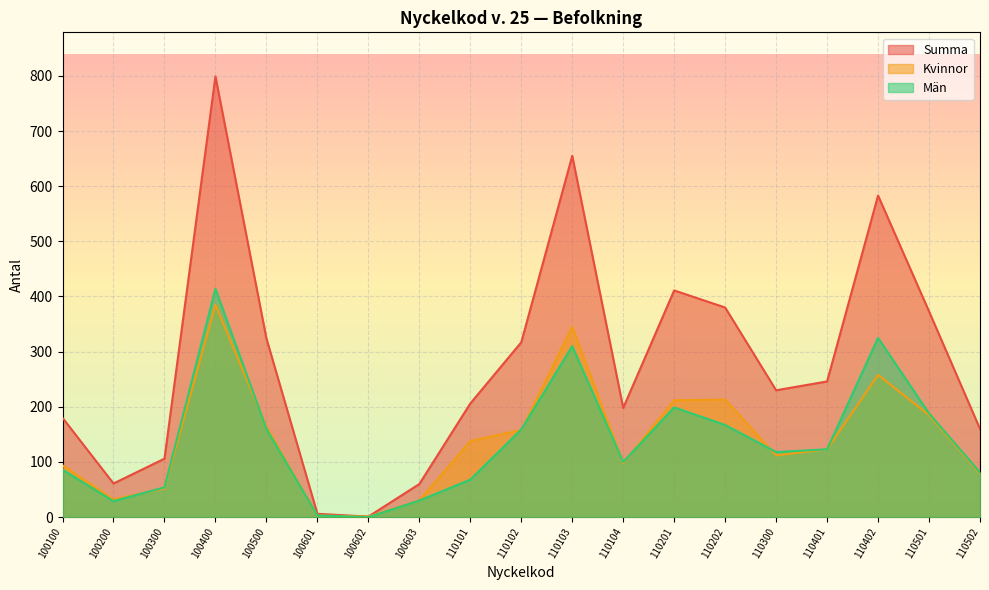

In Kvinnor, how many points are lower than both neighbors (excluding endpoints)?

4